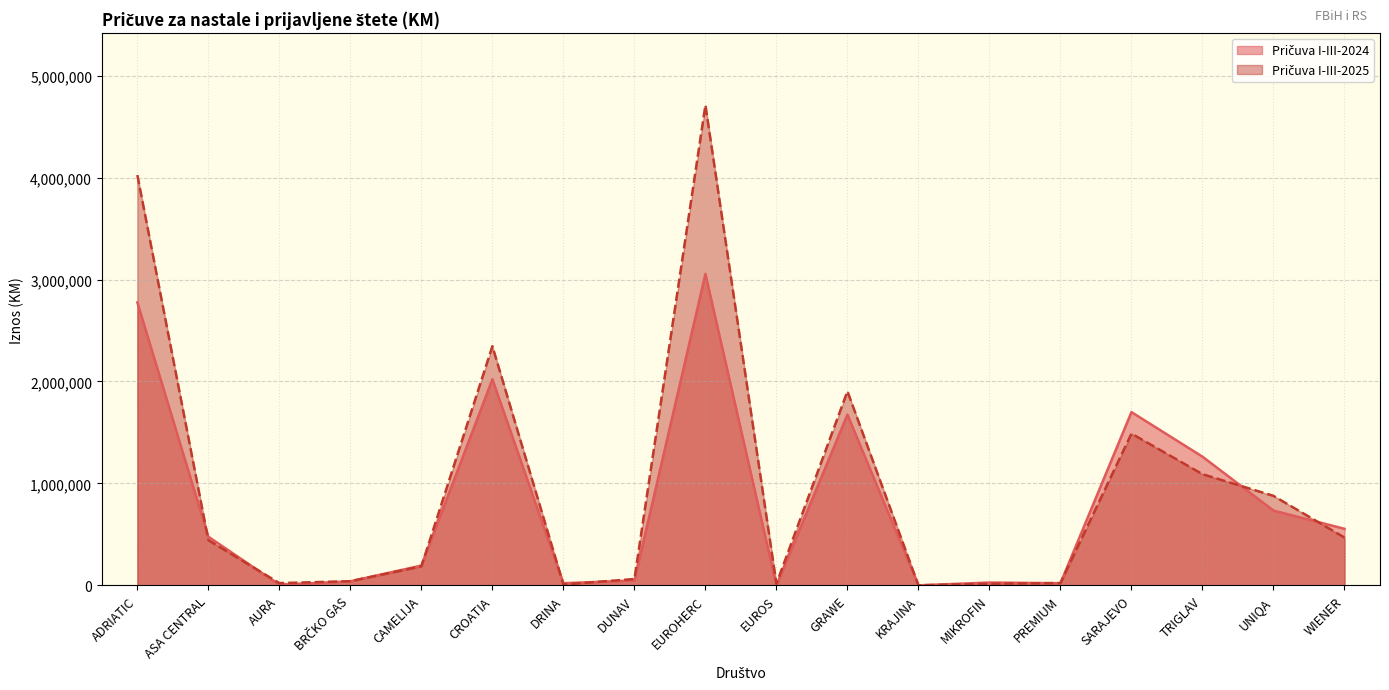

Reading left to right, transcribe all the data shown in this chart.

Pričuva I-III-2024: ADRIATIC=2776029	ASA CENTRAL=477057	AURA=4357	BRČKO GAS=39298	CAMELIJA=193780	CROATIA=2022087	DRINA=20707	DUNAV=47228	EUROHERC=3055412	EUROS=0	GRAWE=1675567	KRAJINA=0	MIKROFIN=27100	PREMIUM=20683	SARAJEVO=1699334	TRIGLAV=1262205	UNIQA=733412	WIENER=554375
Pričuva I-III-2025: ADRIATIC=4025368	ASA CENTRAL=443000	AURA=21442	BRČKO GAS=40623	CAMELIJA=185616	CROATIA=2346314	DRINA=7882	DUNAV=61927	EUROHERC=4711196	EUROS=16000	GRAWE=1903699	KRAJINA=0	MIKROFIN=15233	PREMIUM=21950	SARAJEVO=1488761	TRIGLAV=1090642	UNIQA=877622	WIENER=468594